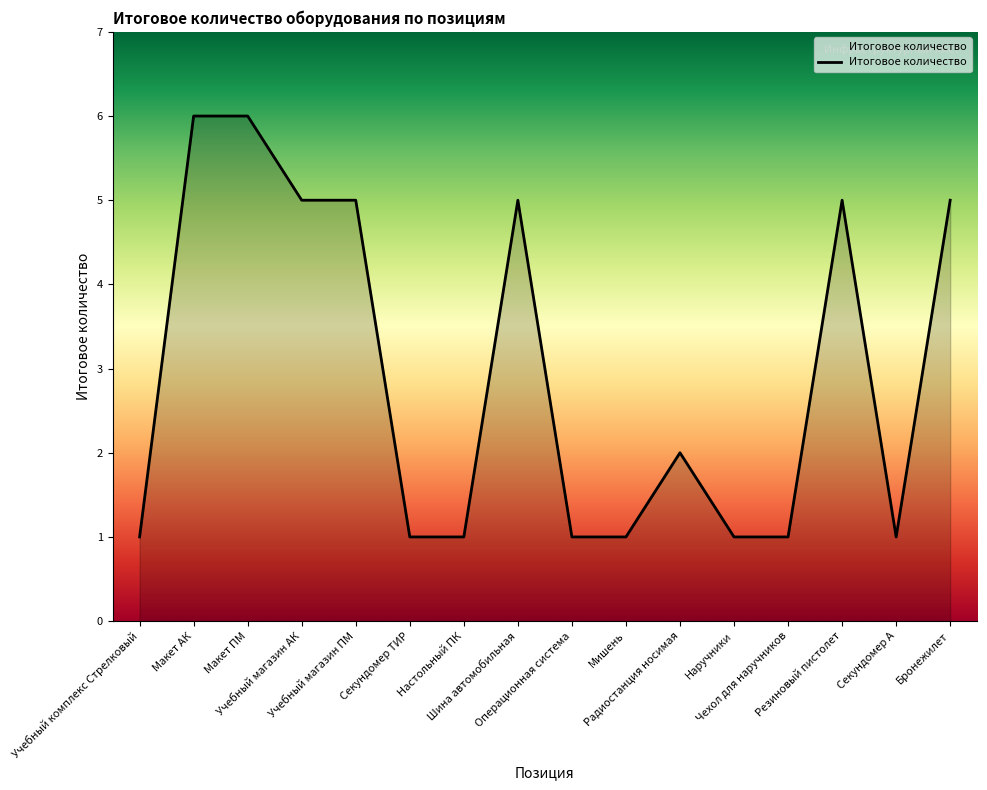

At which label is the value closest to 3?

Радиостанция носимая